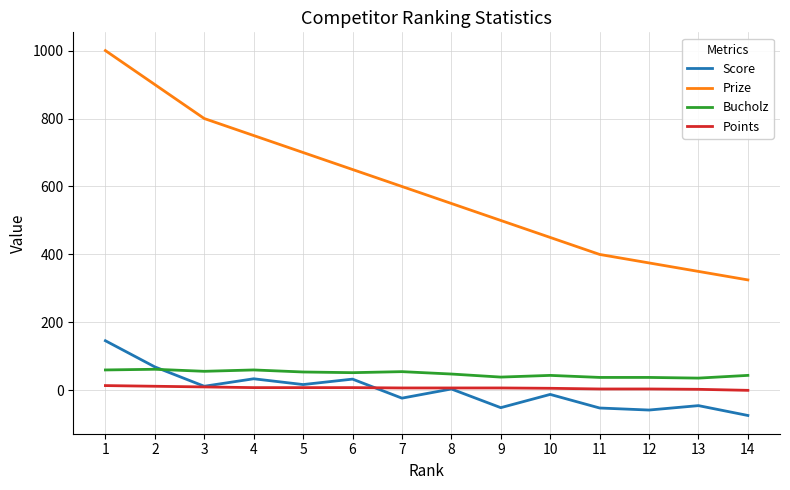

True or false: Bucholz has more than 0 interior local peaks.

True